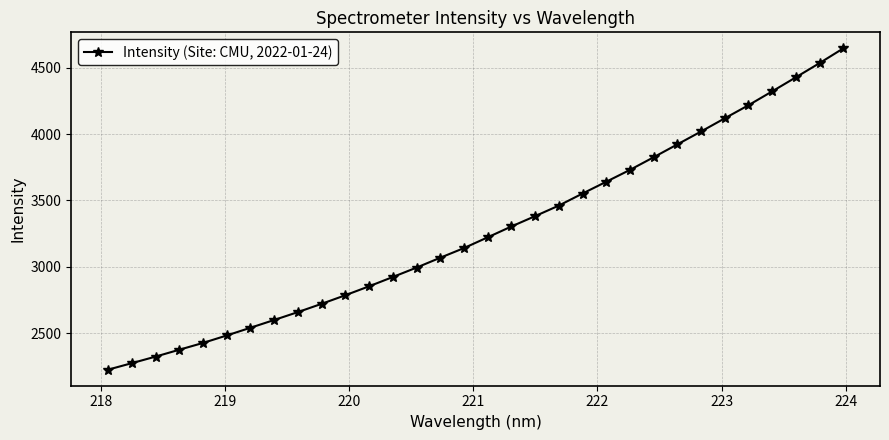

What is the value of the 16th point from the left?

3141.3